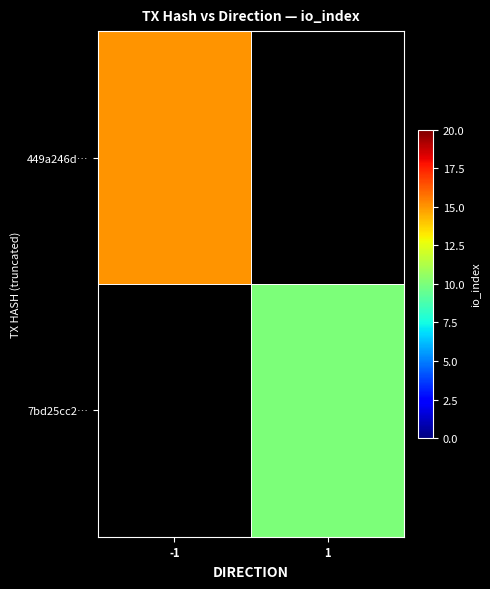

What is the greatest value displayed?

15.0